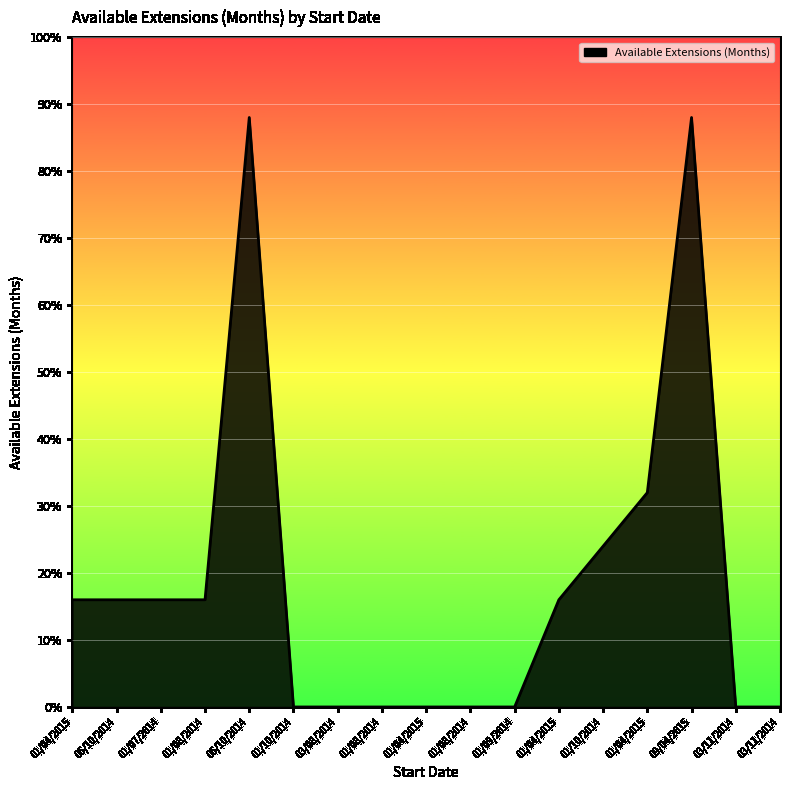

Which has a higher value, 01/04/2015 or 01/10/2014?

01/04/2015